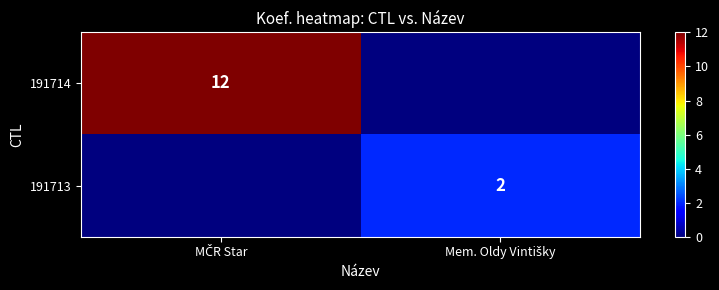

Which has a higher value, Mem. Oldy Vintišky or MČR Star?

MČR Star